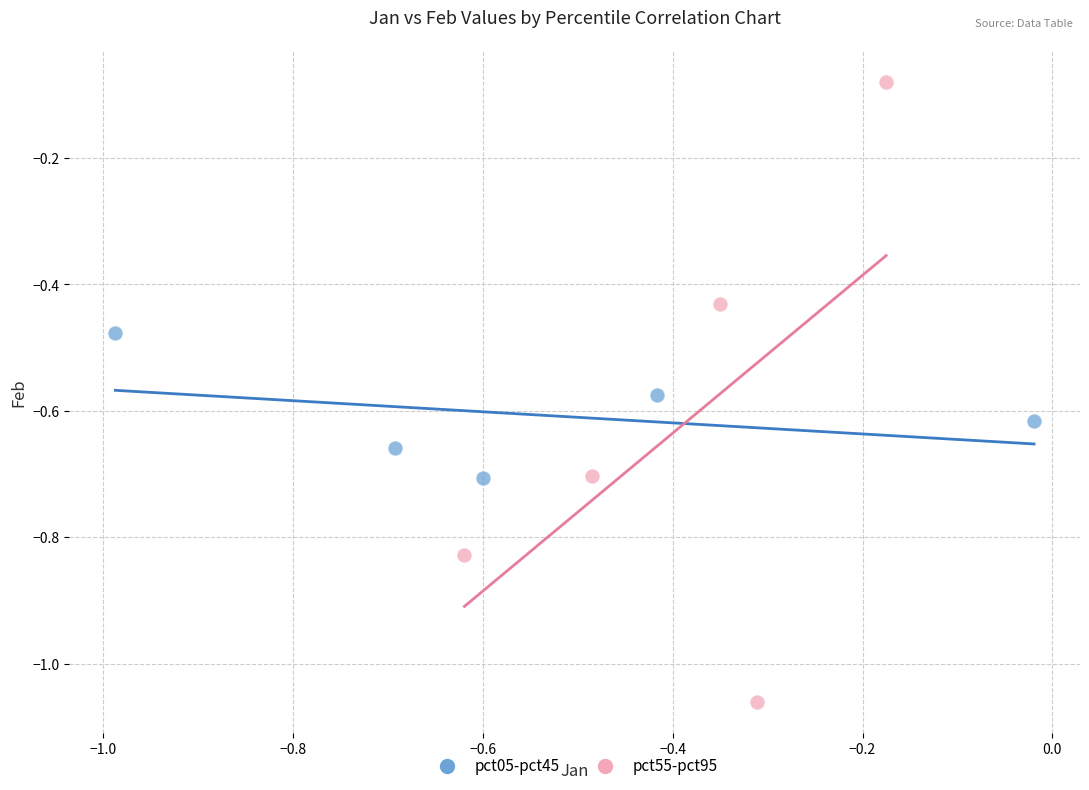

Which series contains the lowest Y value?

pct55-pct95